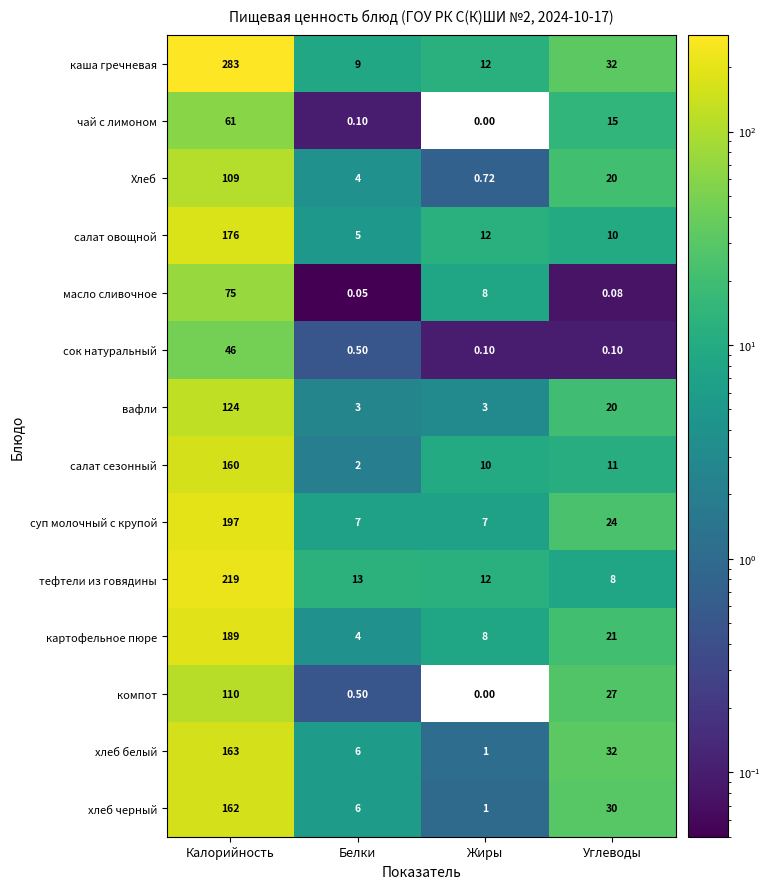

Rank the series by their maximum value, from lowest to highest.

сок натуральный, чай с лимоном, масло сливочное, Хлеб, компот, вафли, салат сезонный, хлеб черный, хлеб белый, салат овощной, картофельное пюре, суп молочный с крупой, тефтели из говядины, каша гречневая